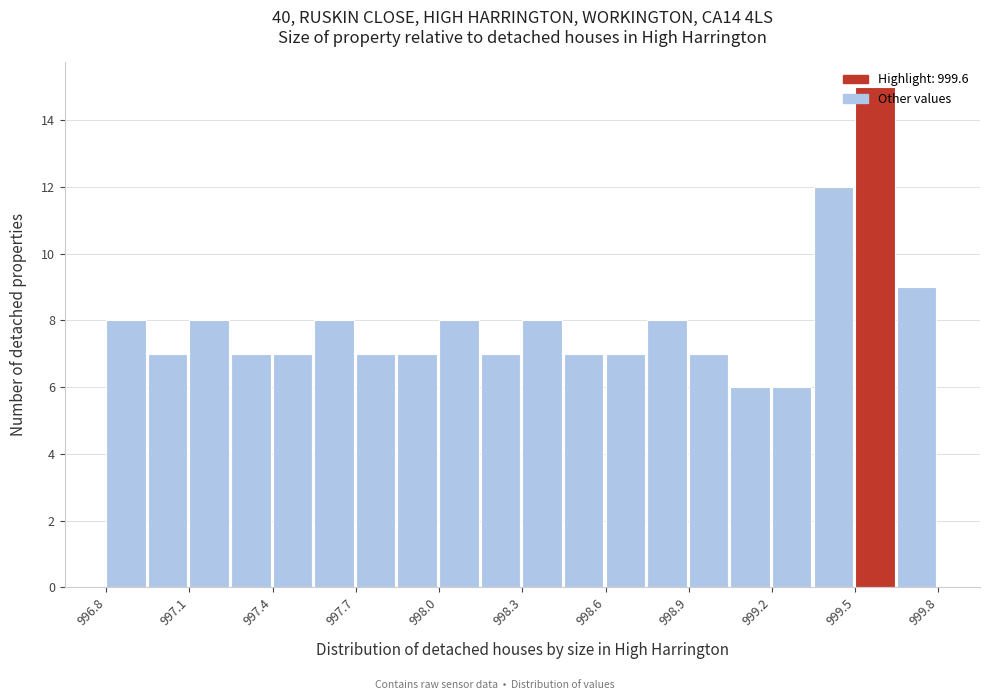

Read against the x-axis, roughly where is the centre of the tallest bar?

999.55